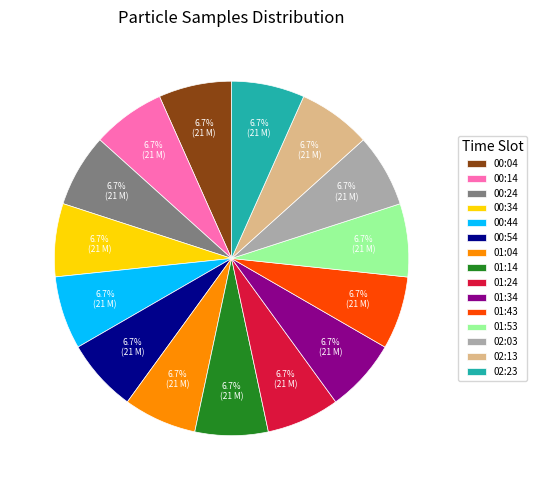

Approximately how many times larger is the value at 01:53 compared to 00:54?

1.0